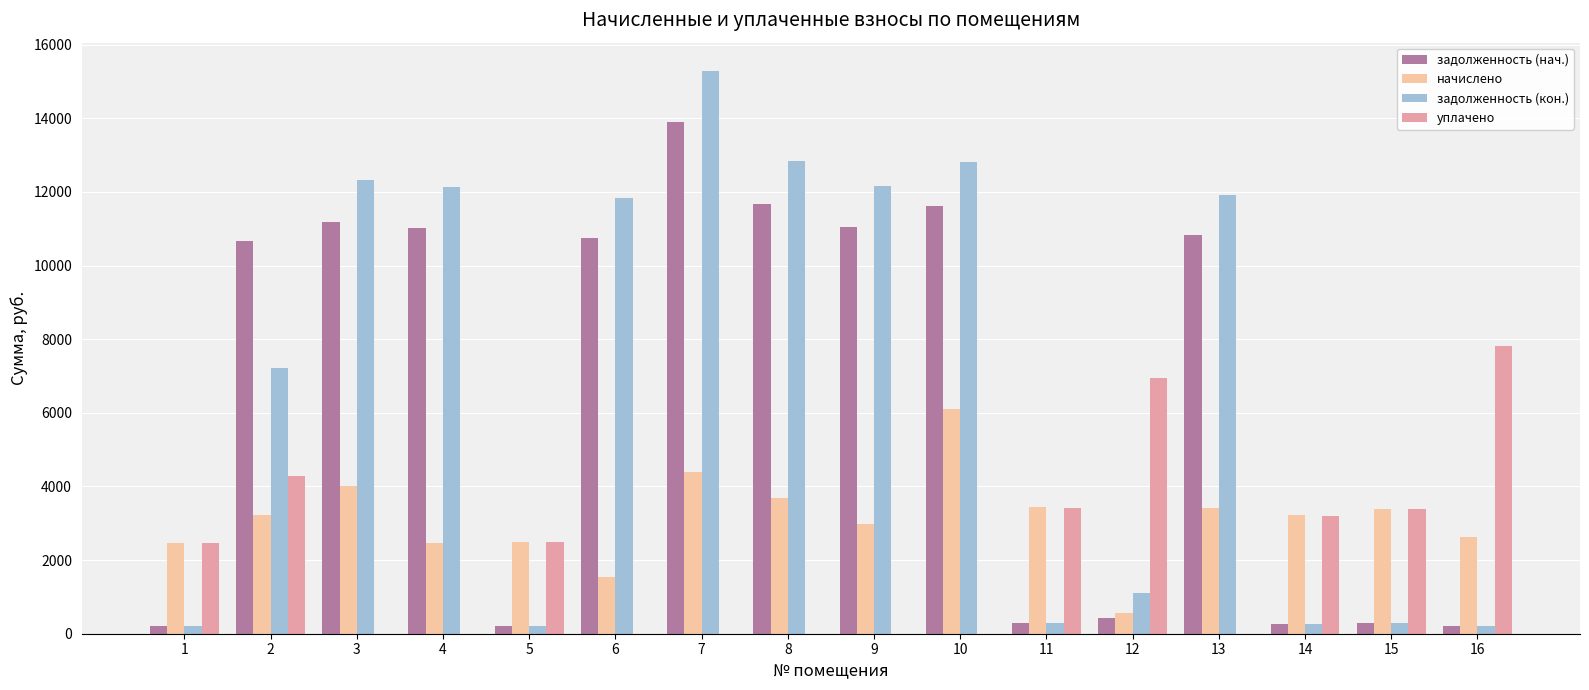

The value of уплачено at 15 is 3383.7. True or false?

True